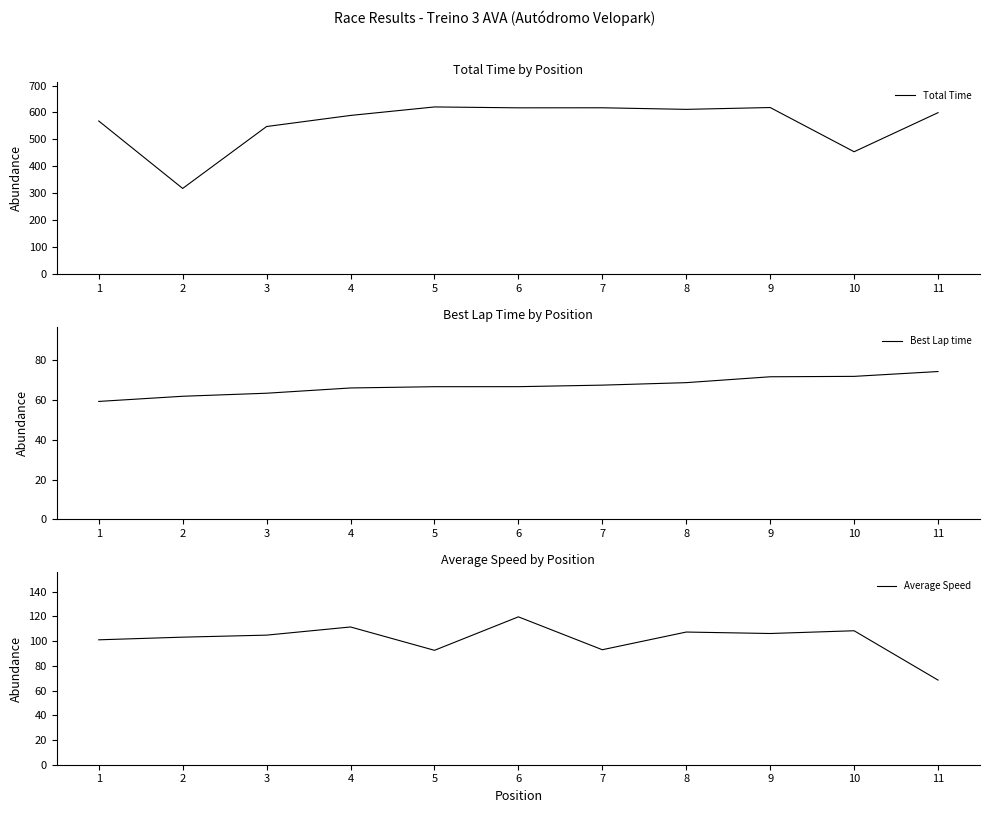

Rank the series by their maximum value, from lowest to highest.

Best Lap time, Average Speed, Total Time